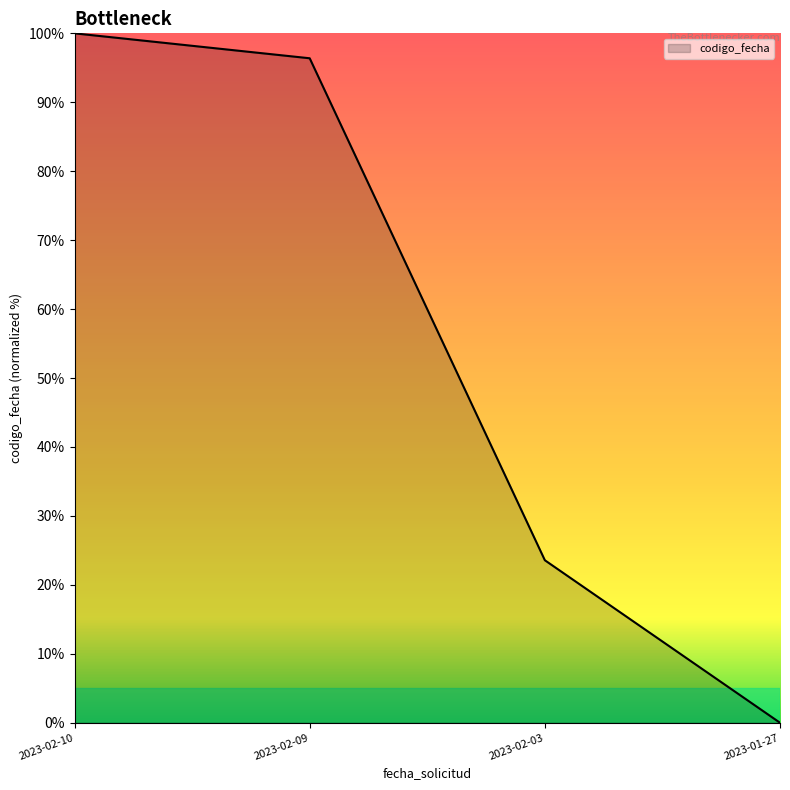

Does the chart have visible grid lines?

No